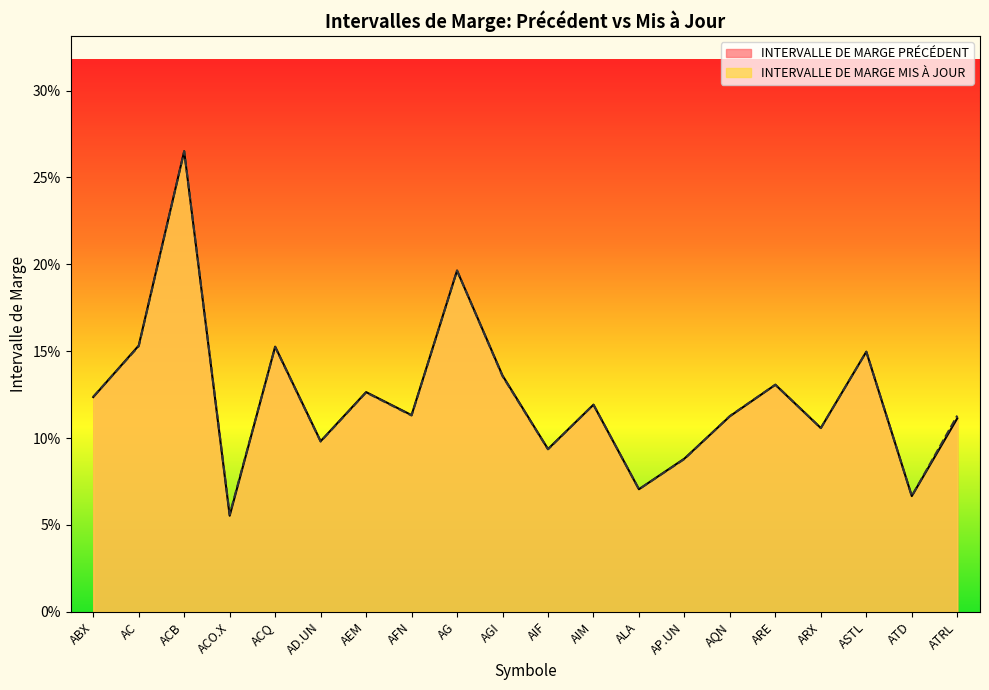

Reading left to right, what are all the values shown in this chart?

INTERVALLE DE MARGE PRÉCÉDENT: 0.1	0.2	0.3	0.1	0.2	0.1	0.1	0.1	0.2	0.1	0.1	0.1	0.1	0.1	0.1	0.1	0.1	0.1	0.1	0.1
INTERVALLE DE MARGE MIS À JOUR: 0.1	0.2	0.3	0.1	0.2	0.1	0.1	0.1	0.2	0.1	0.1	0.1	0.1	0.1	0.1	0.1	0.1	0.1	0.1	0.1